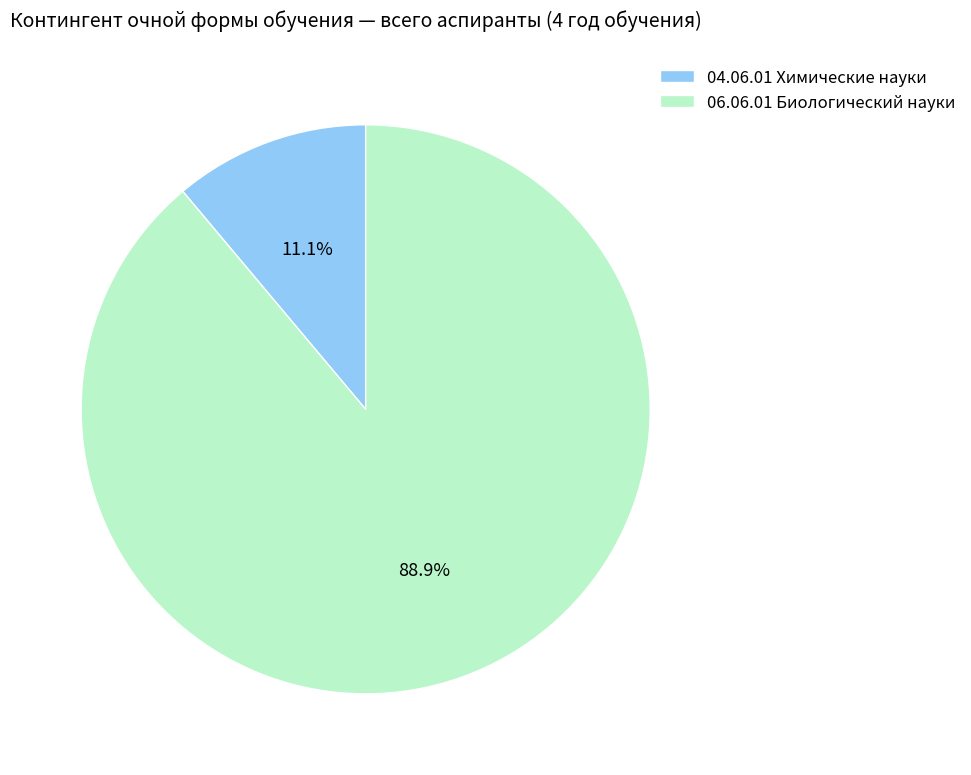

What is the smallest slice in the pie chart?

04.06.01 Химические науки